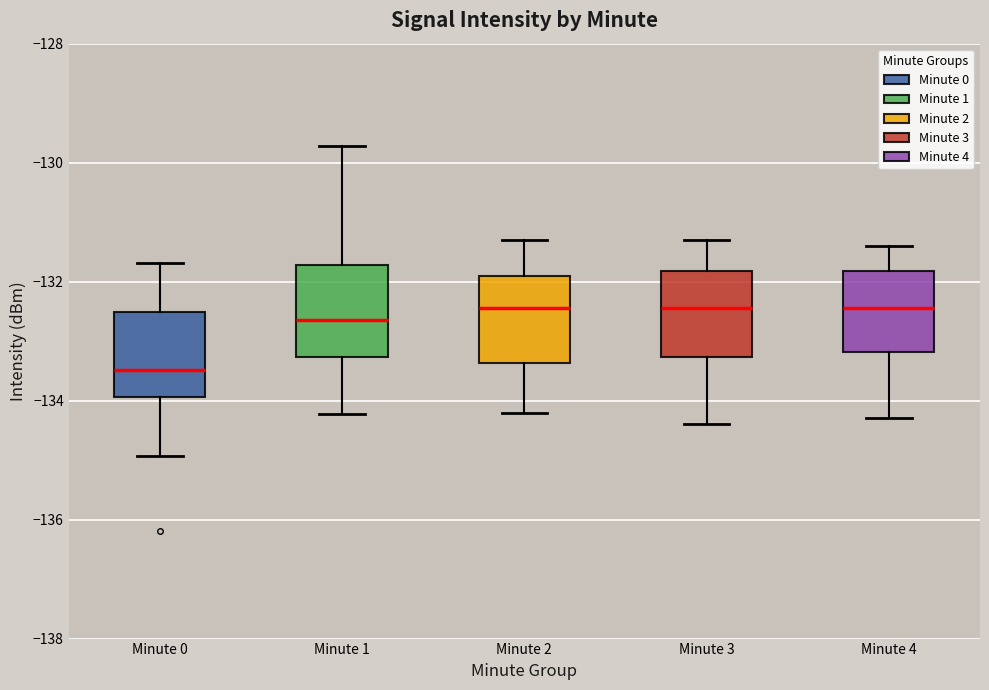

Reading left to right, transcribe this box plot: for each box, give where its median line is, the range the box spans, and where its two whiskers end, as read against the y-axis. The values are not printed on the chart, so give them approximately, as read against the axis.

Minute 0: median -133.4, box -134.0 to -132.6, whiskers -135.0 to -131.6
Minute 1: median -132.6, box -133.2 to -131.8, whiskers -134.2 to -129.8
Minute 2: median -132.4, box -133.4 to -131.8, whiskers -134.2 to -131.2
Minute 3: median -132.4, box -133.2 to -131.8, whiskers -134.4 to -131.2
Minute 4: median -132.4, box -133.2 to -131.8, whiskers -134.2 to -131.4